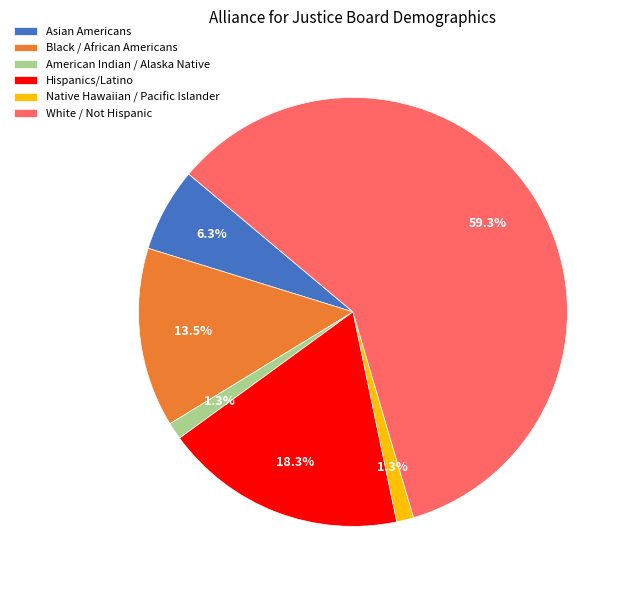

What percentage is NOT represented by Asian Americans?

93.7%